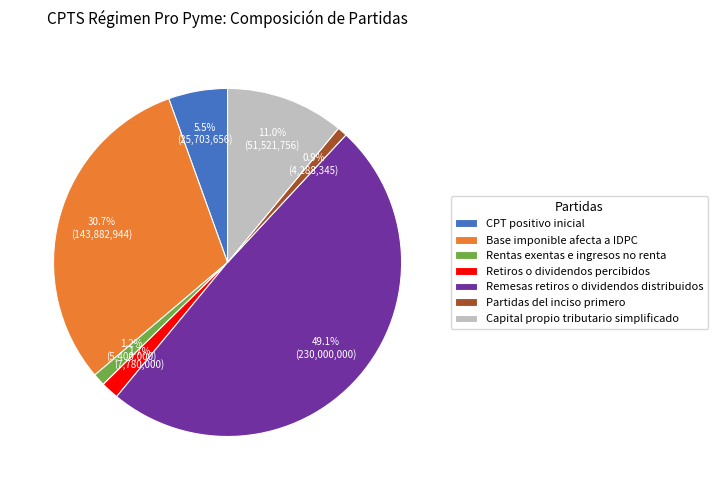

Count the number of slices in the pie.

7